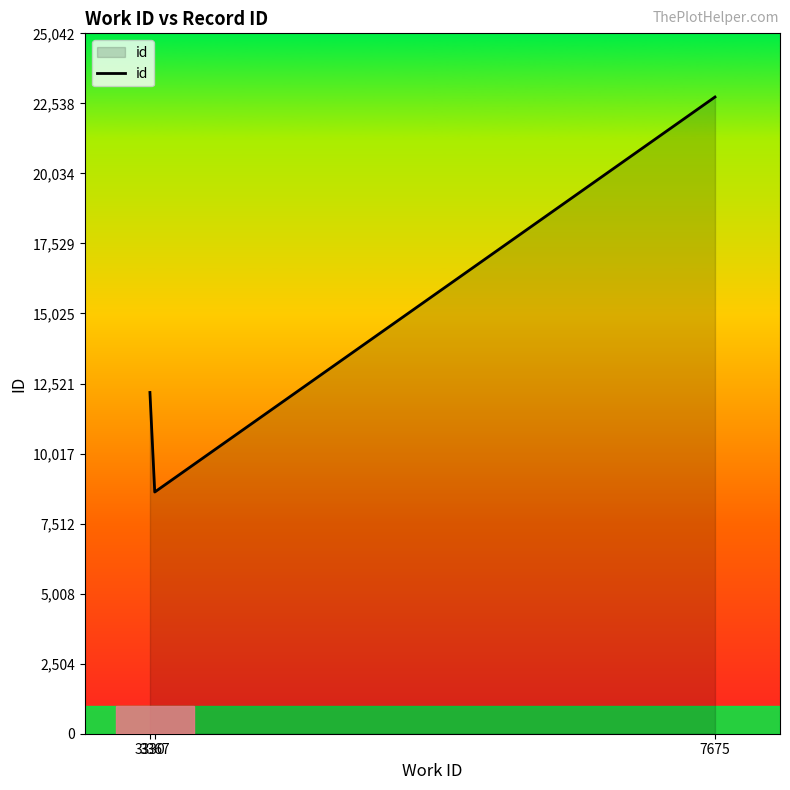

Which label corresponds to the largest value in the chart?

7675